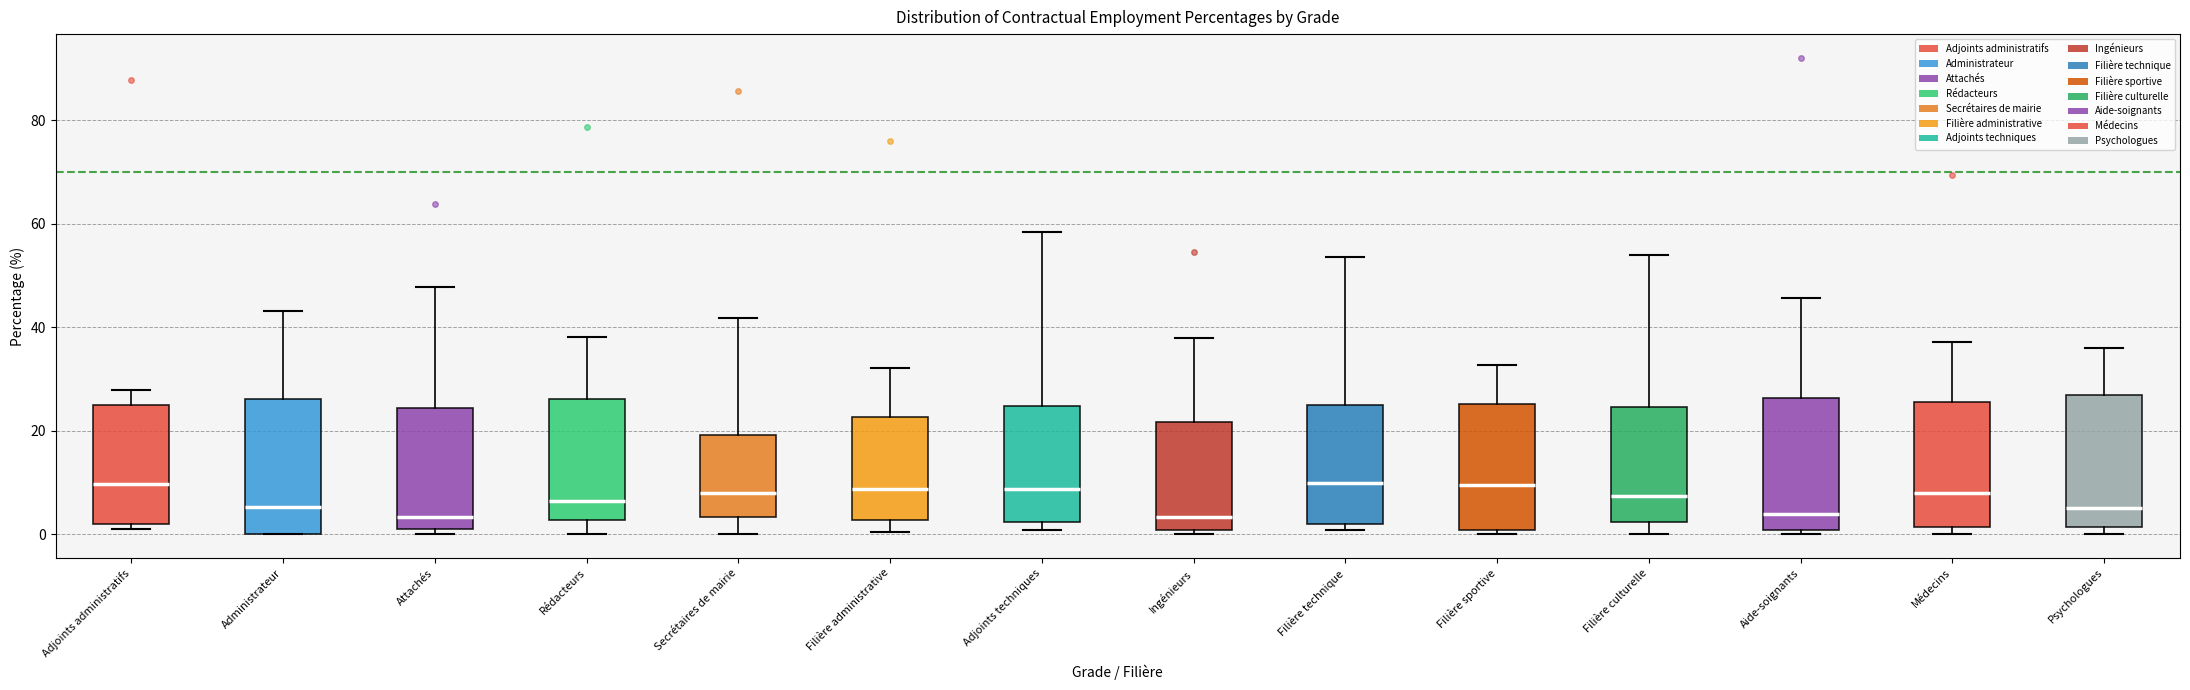

Reading left to right, transcribe this box plot: for each box, give where its median line is, the range the box spans, and where its two whiskers end, as read against the y-axis. The values are not printed on the chart, so give them approximately, as read against the axis.

Adjoints administratifs: median 10, box 2 to 24, whiskers 2 (just below the box's lower edge) to 28
Administrateur: median 6, box 0 to 26, whiskers 0 to 44
Attachés: median 4, box 0 to 24, whiskers 0 (just below the box's lower edge) to 48
Rédacteurs: median 6, box 2 to 26, whiskers 0 to 38
Secrétaires de mairie: median 8, box 4 to 20, whiskers 0 to 42
Filière administrative: median 8, box 2 to 22, whiskers 0 to 32
Adjoints techniques: median 8, box 2 to 24, whiskers 0 to 58
Ingénieurs: median 4, box 0 to 22, whiskers 0 (just below the box's lower edge) to 38
Filière technique: median 10, box 2 to 26, whiskers 0 to 54
Filière sportive: median 10, box 0 to 26, whiskers 0 (just below the box's lower edge) to 32
Filière culturelle: median 8, box 2 to 24, whiskers 0 to 54
Aide-soignants: median 4, box 0 to 26, whiskers 0 (just below the box's lower edge) to 46
Médecins: median 8, box 2 to 26, whiskers 0 to 38
Psychologues: median 6, box 2 to 26, whiskers 0 to 36